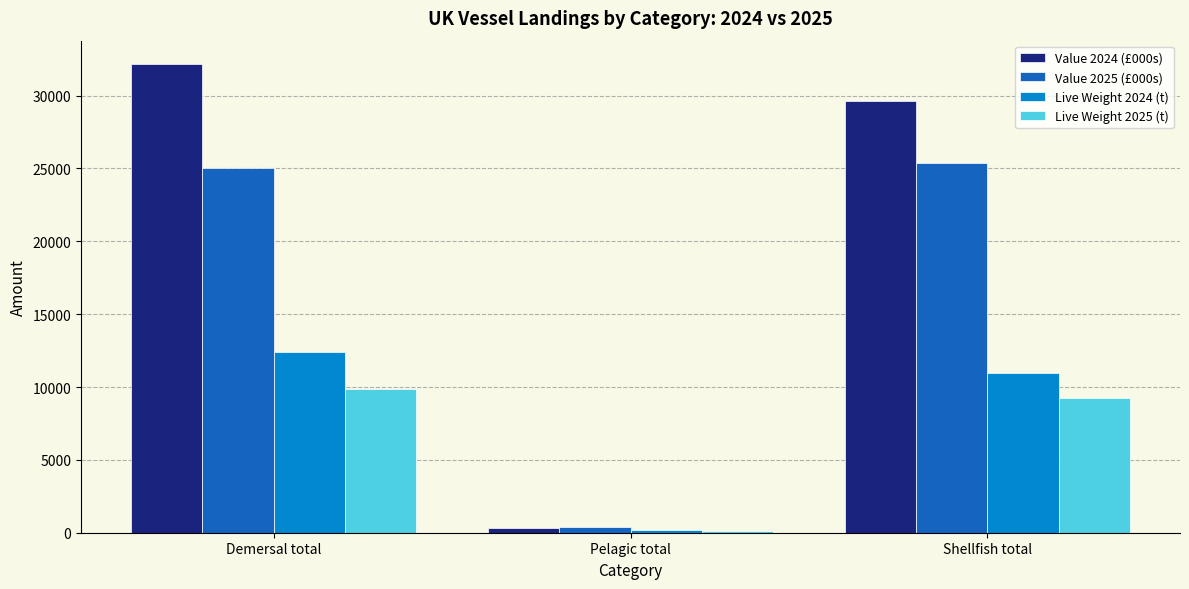

What is the maximum value shown in the chart?

32164.6